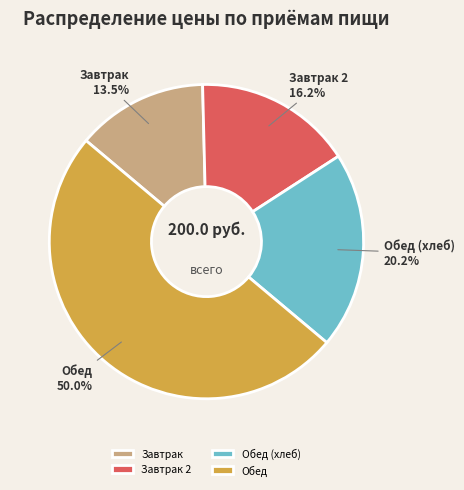

Approximately how many times larger is the value at Завтрак 2 compared to Завтрак?

1.2